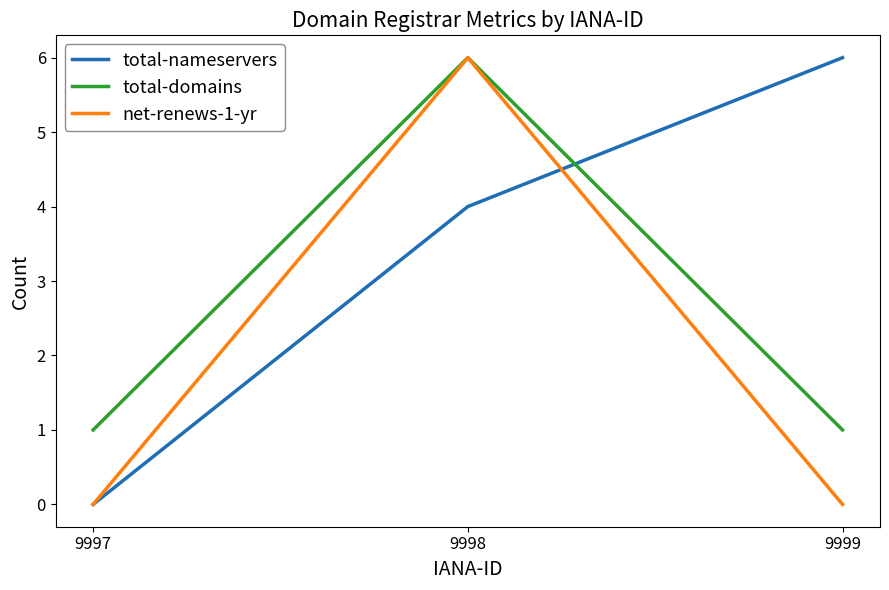

Reading right to left, what are all the values shown in this chart?

total-nameservers: 6	4	0
total-domains: 1	6	1
net-renews-1-yr: 0	6	0